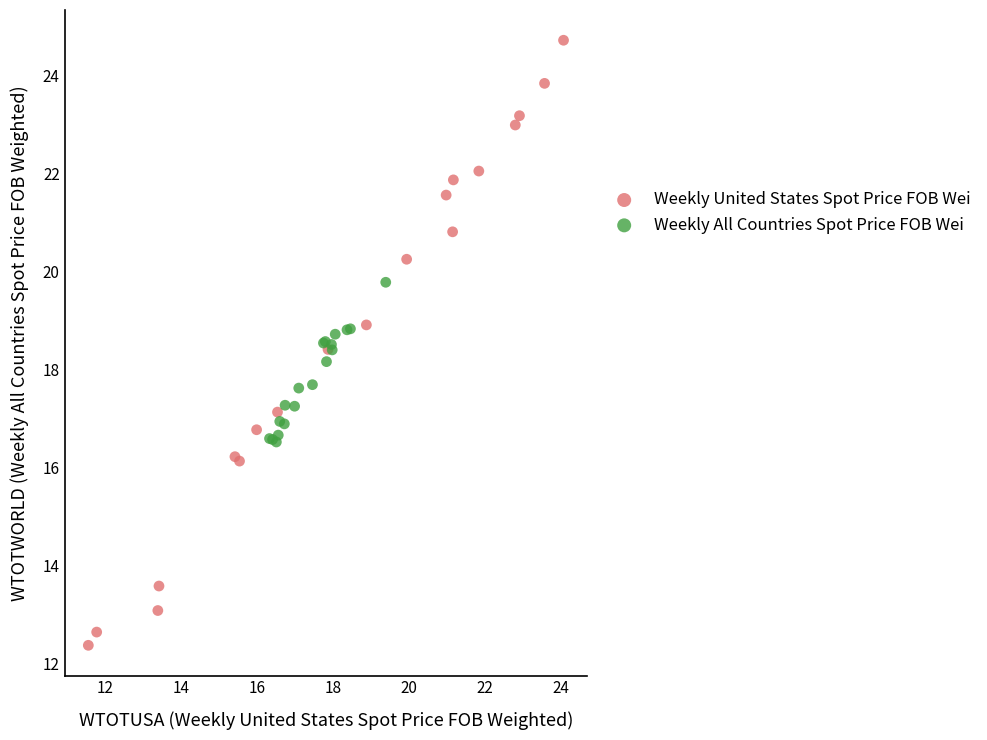

Which series has the widest spread of Y values?

Weekly United States Spot Price FOB Wei